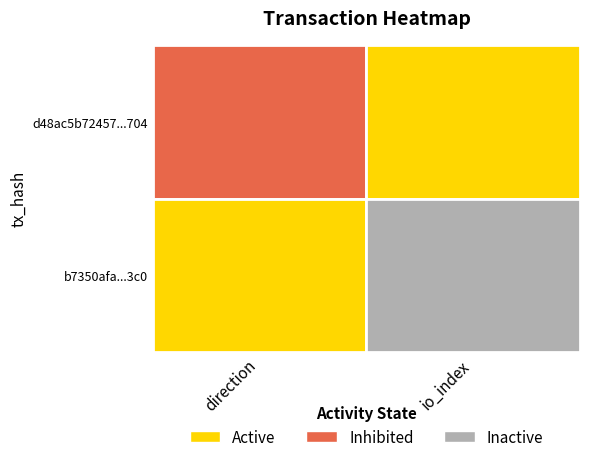

How many negative values does the d48ac5b72457d60b664826baafa9f93e1add704 series have?

1